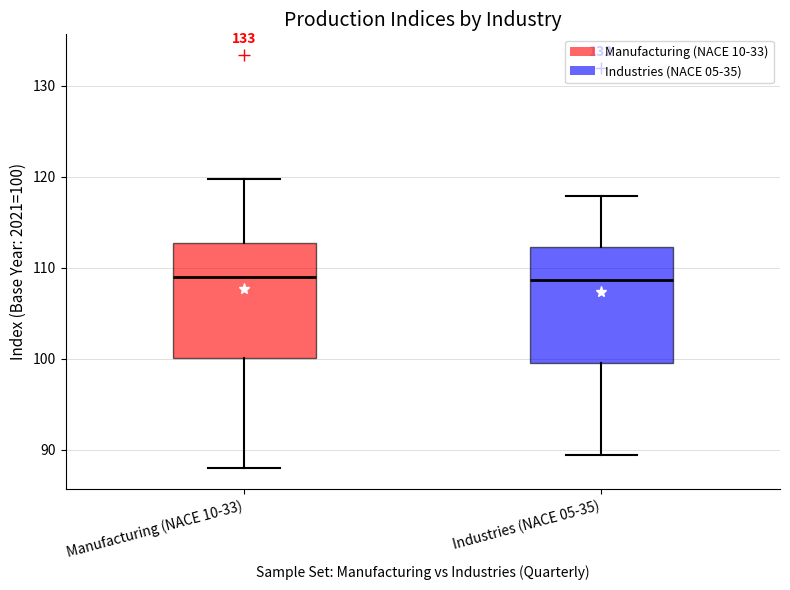

Reading left to right, read every box against the y-axis: the position of its median line, the range the box covers, and the ends of its whiskers. The values are not printed on the chart, so give them approximately, as read against the axis.

Manufacturing (NACE 10-33): median 109, box 100 to 113, whiskers 88 to 120
Industries (NACE 05-35): median 109, box 100 to 112, whiskers 89 to 118